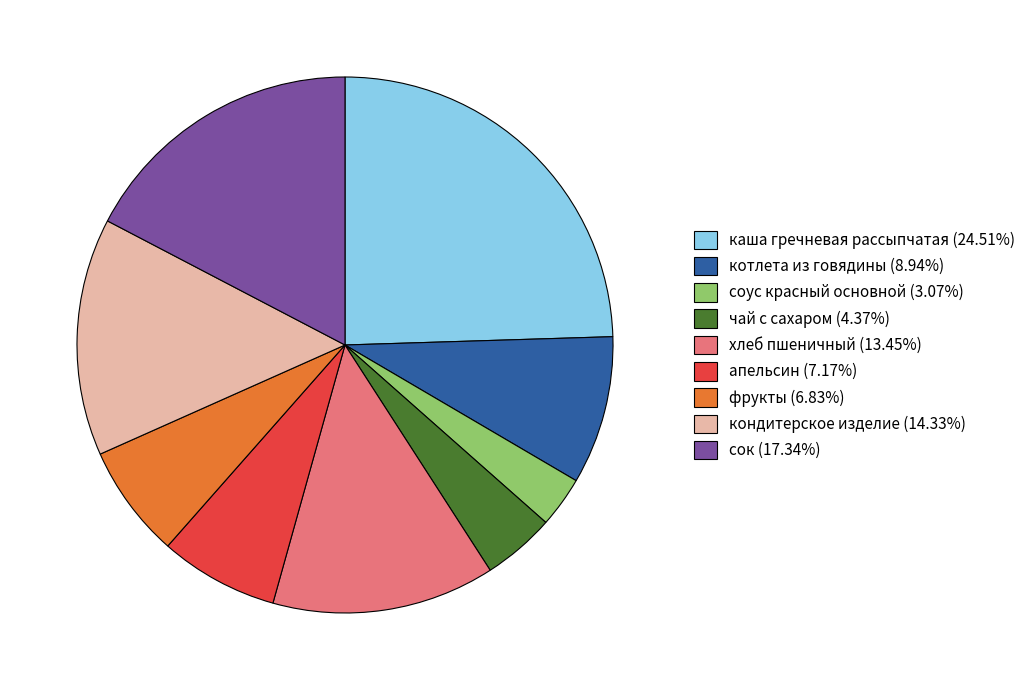

True or false: чай с сахаром accounts for 15% of the total.

False